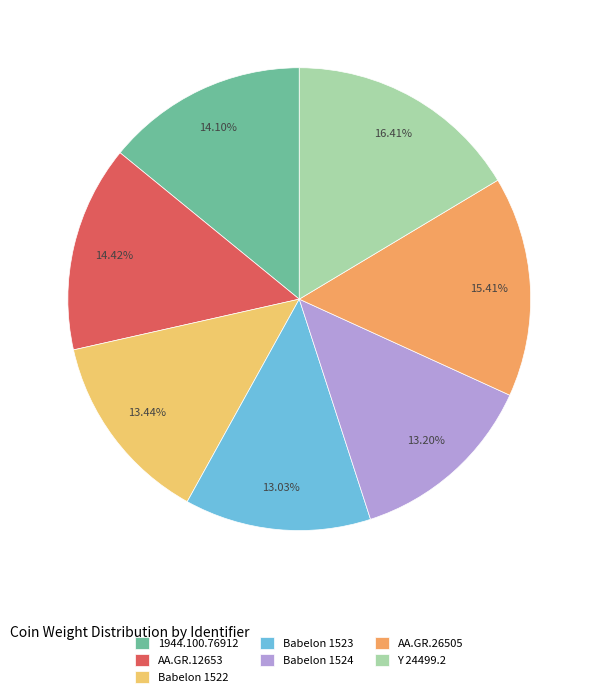

The Babelon 1522 slice represents 13% of the pie. True or false?

True